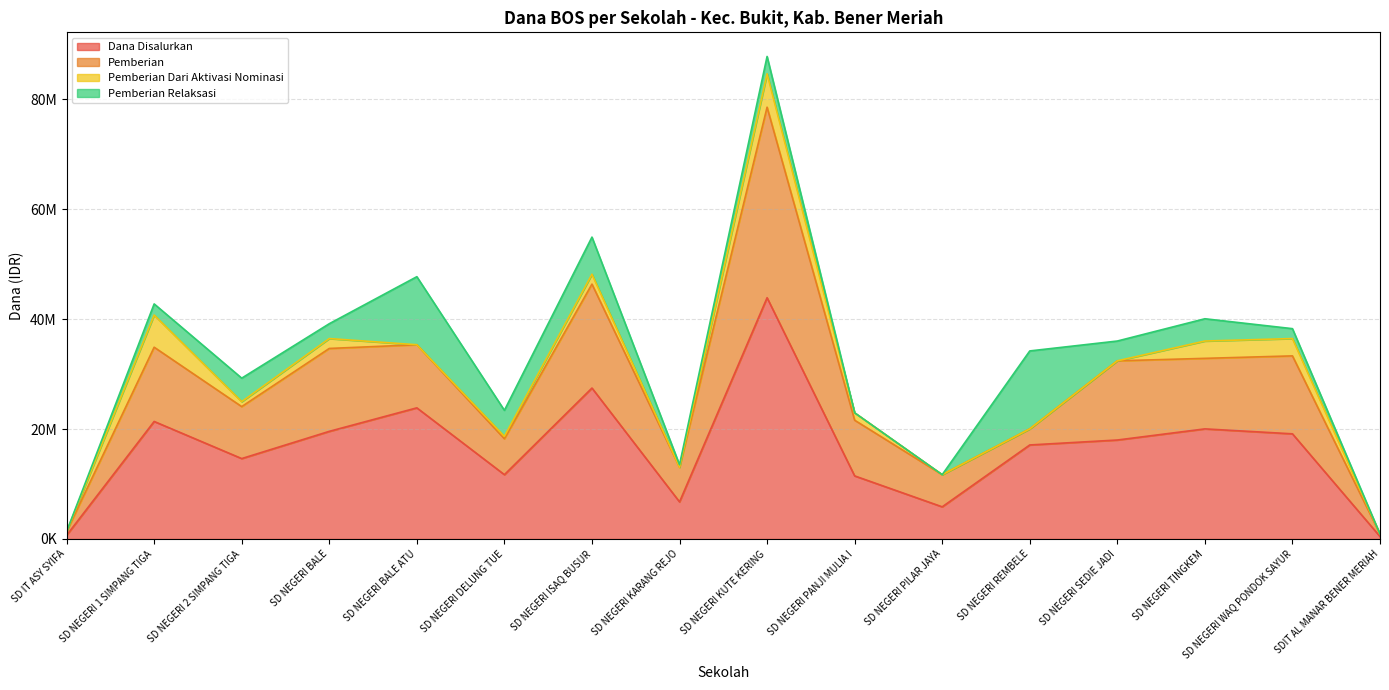

Which category has the highest value across all series?

SD NEGERI KUTE KERING